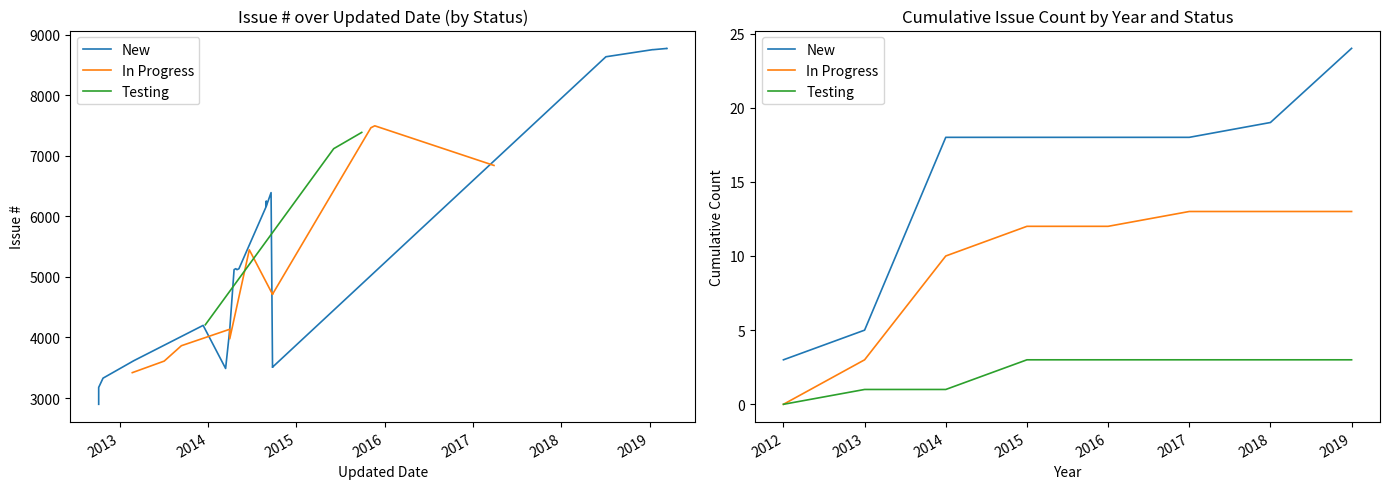

Between 2012 and 2014, which is larger?

2014